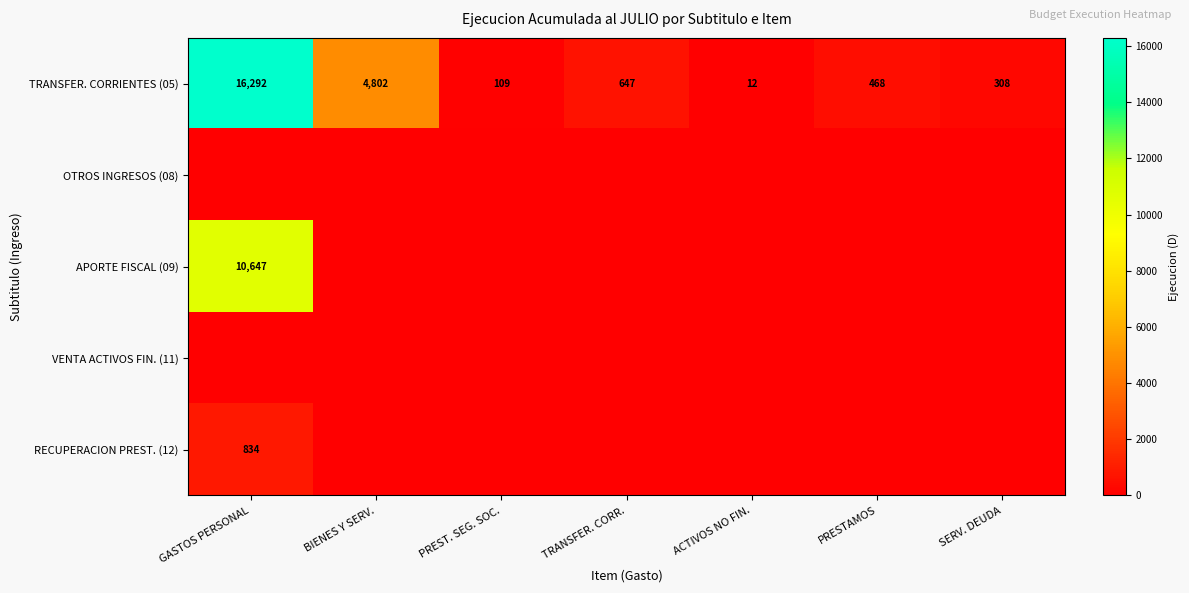

Where is TRANSFER. CORRIENTES (05) nearest to the value 8152?

BIENES Y SERV.